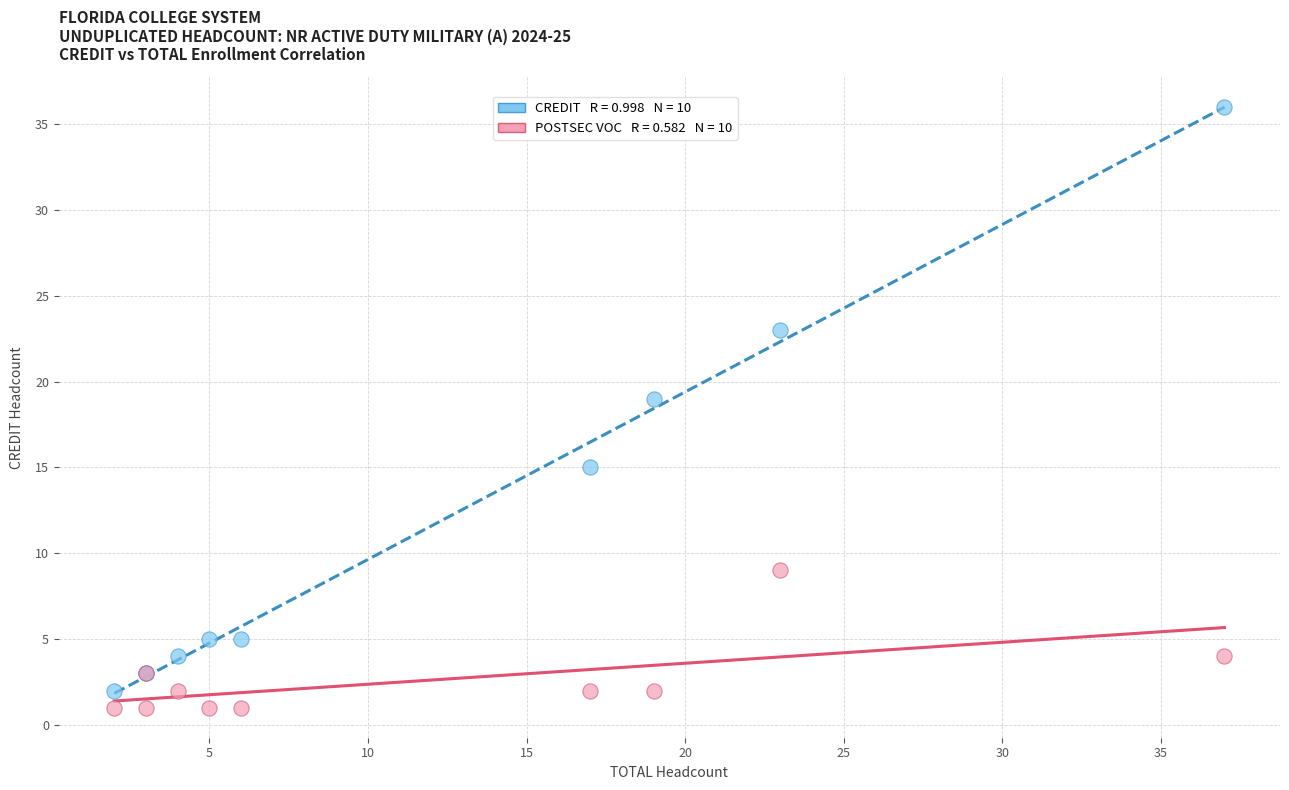

Across all series, what Y value is closest to 18?

19